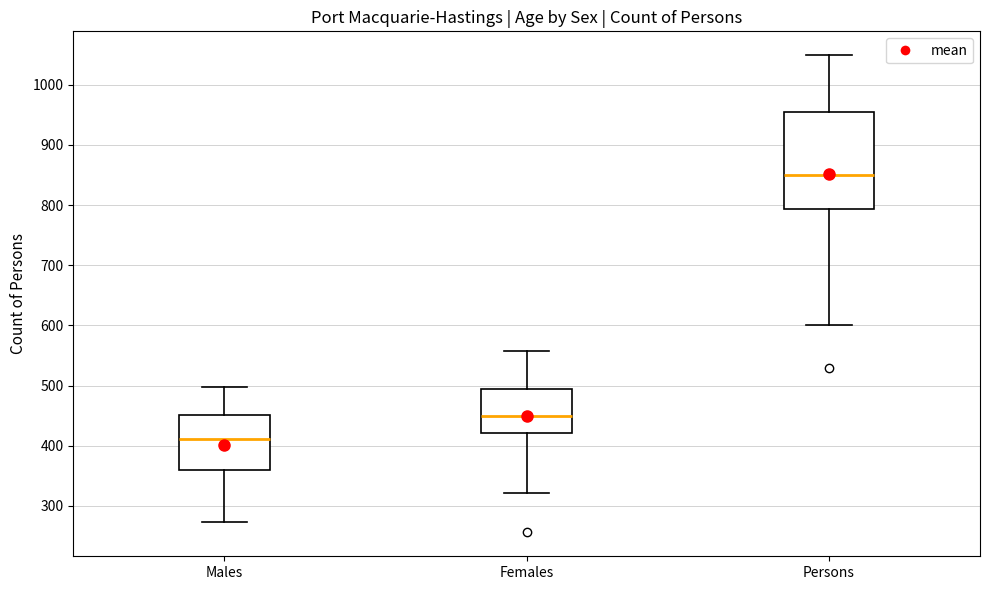

Where does the median line of the box for Females sit on the y-axis? The values are not printed on the chart, so give them approximately, as read against the axis.

450